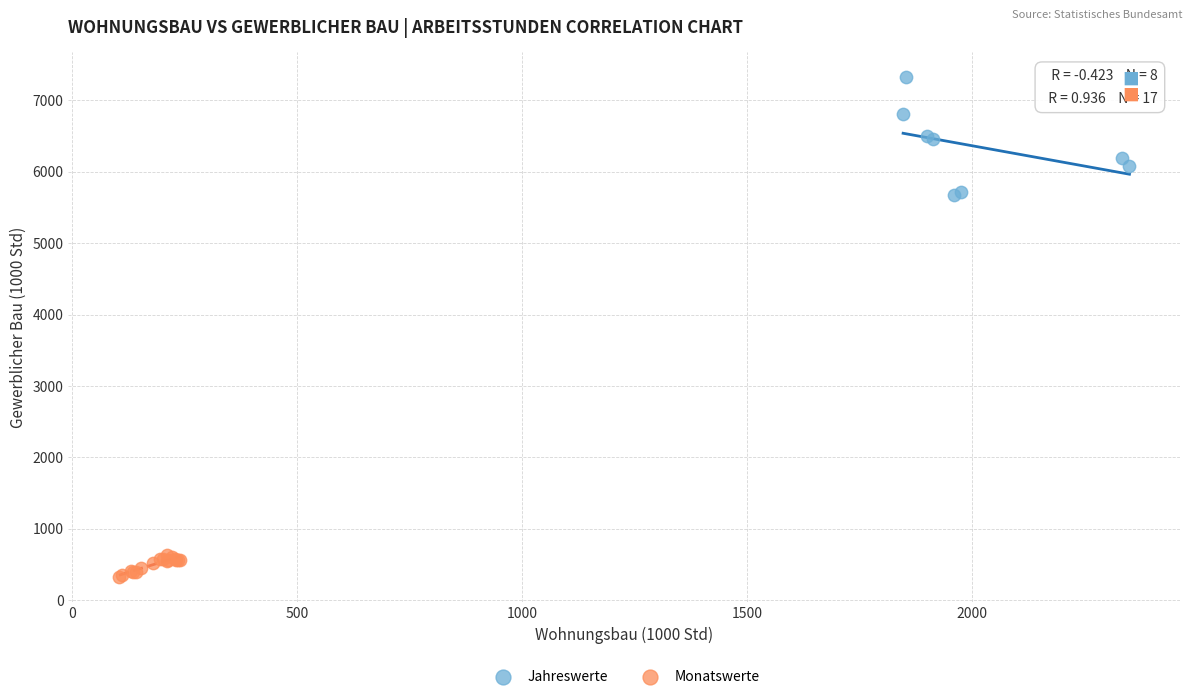

Which series has the largest Y range (max minus min)?

Jahreswerte